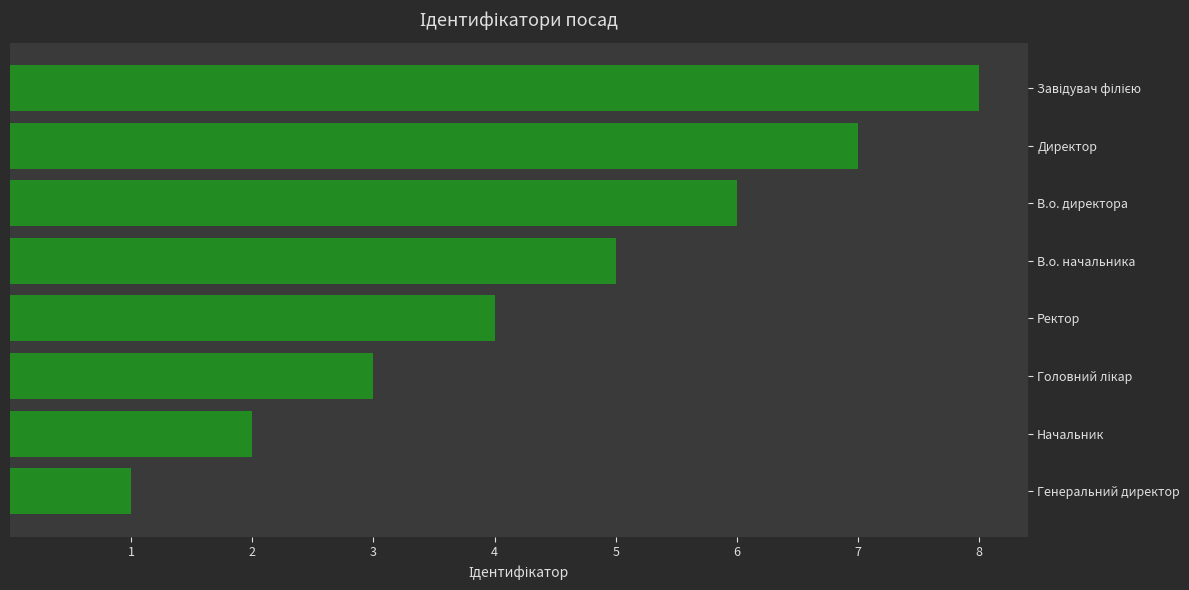

What is the difference between the second highest and second lowest values?

5